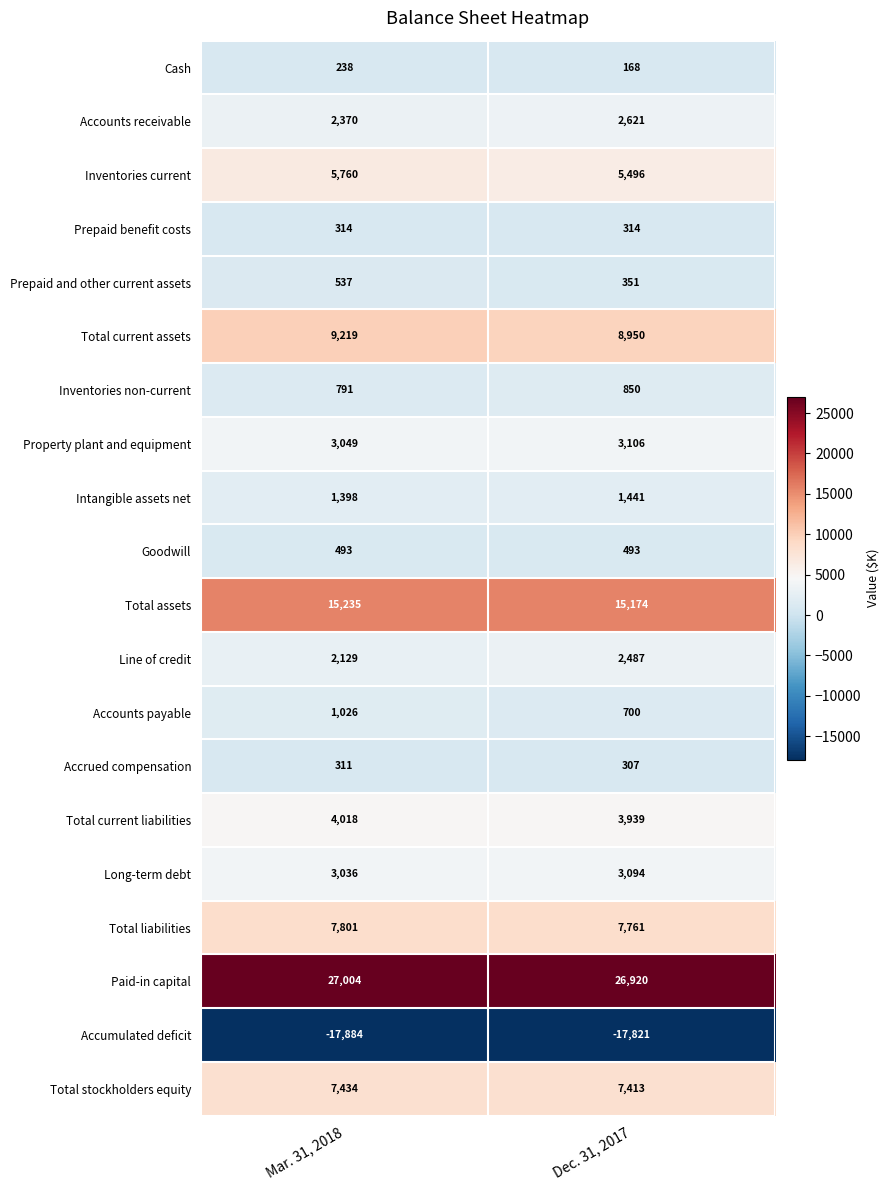

Count the number of categories in the chart.

2